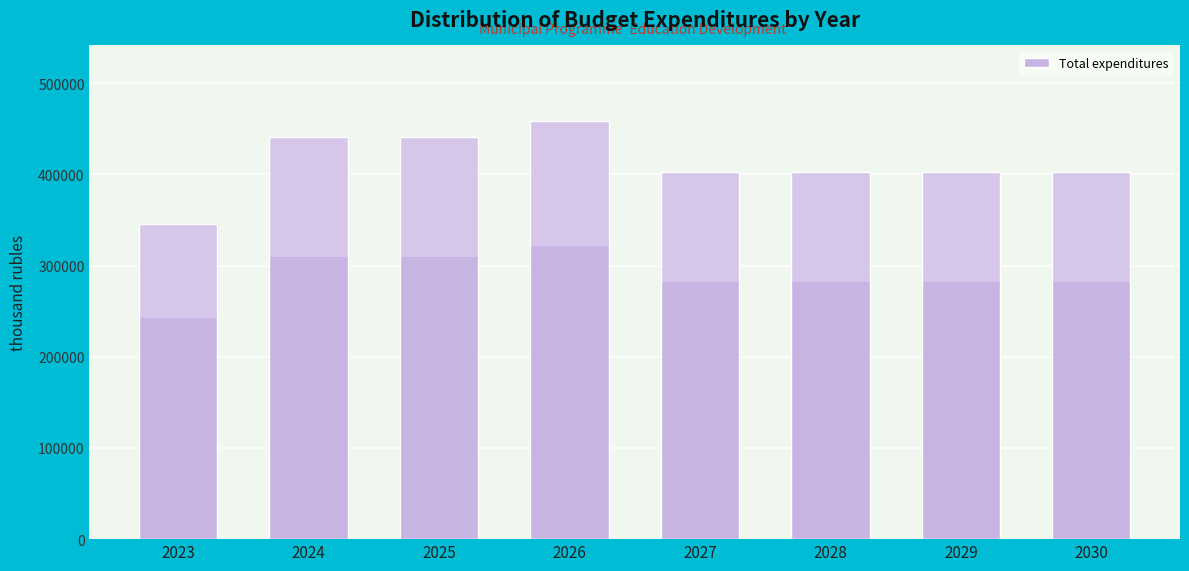

What is the average value?

412430.0